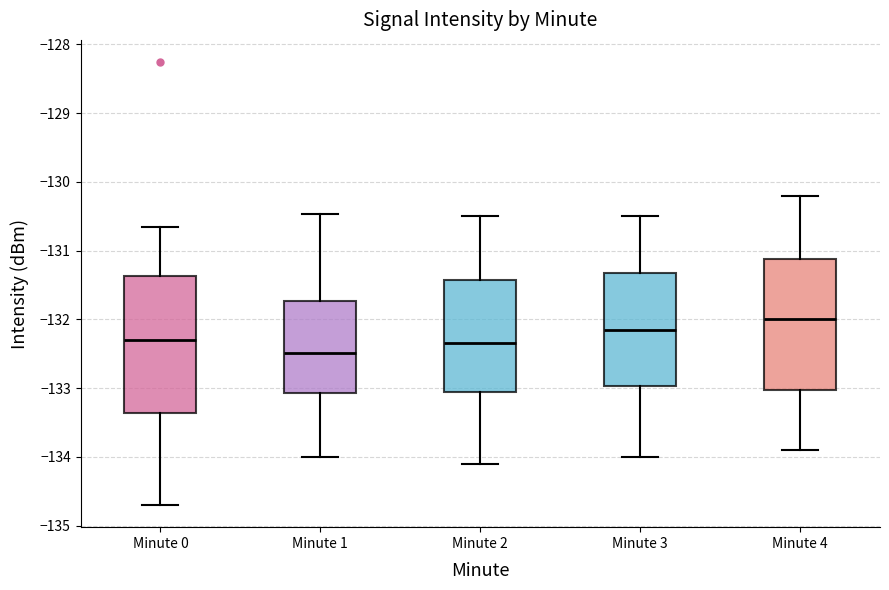

Which box's median line is the lowest?

Minute 1